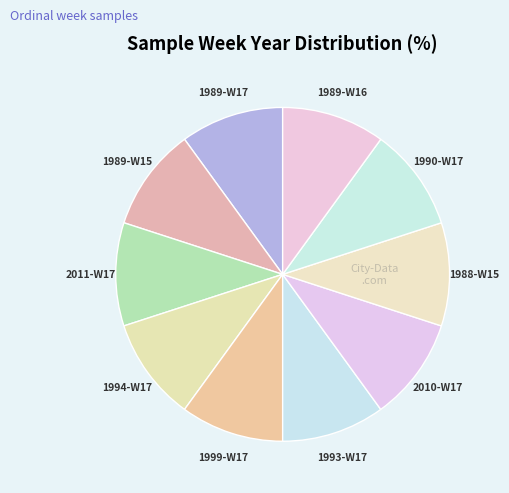

What is the ratio of the value at 1993-W17 to the value at 1989-W16?

1.0